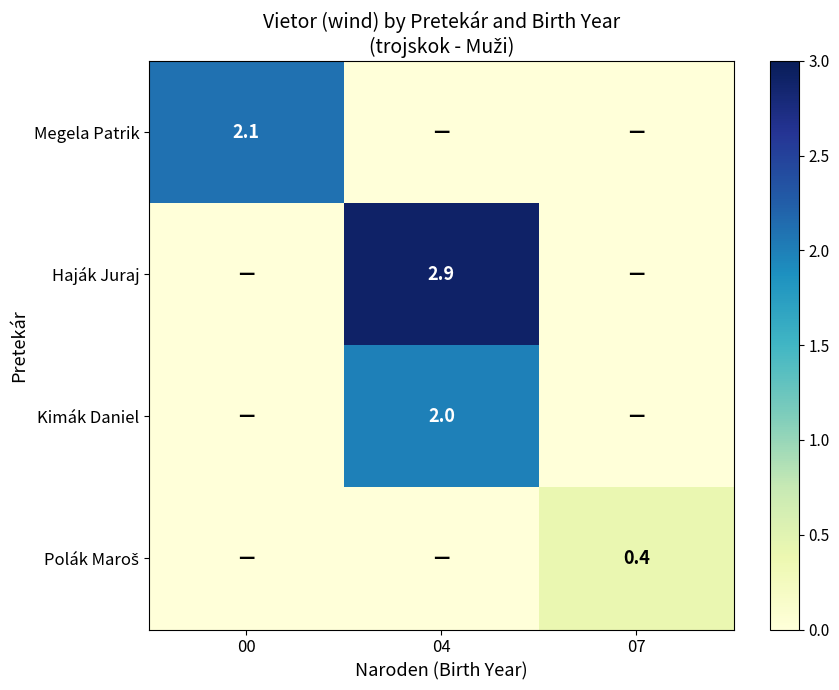

Count the number of categories in the chart.

3